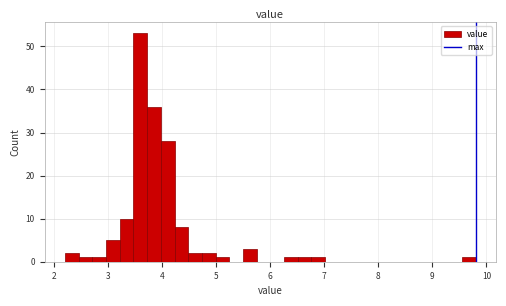

Around what value on the x-axis is the tallest bar? Give the approximate position of its centre, as read against the axis.

3.6